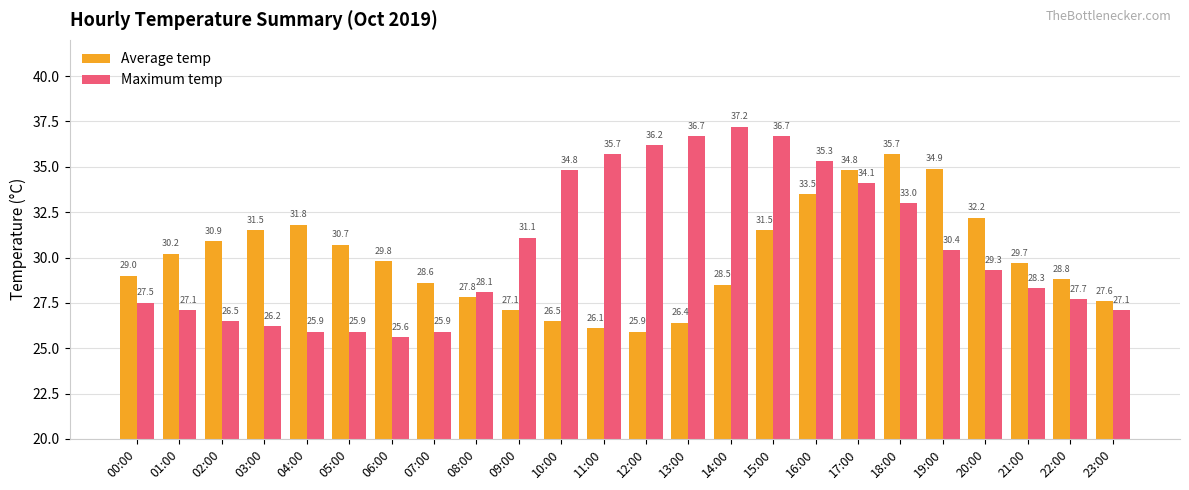

Is it true that Maximum temp equals 35.3 at 16:00?

True